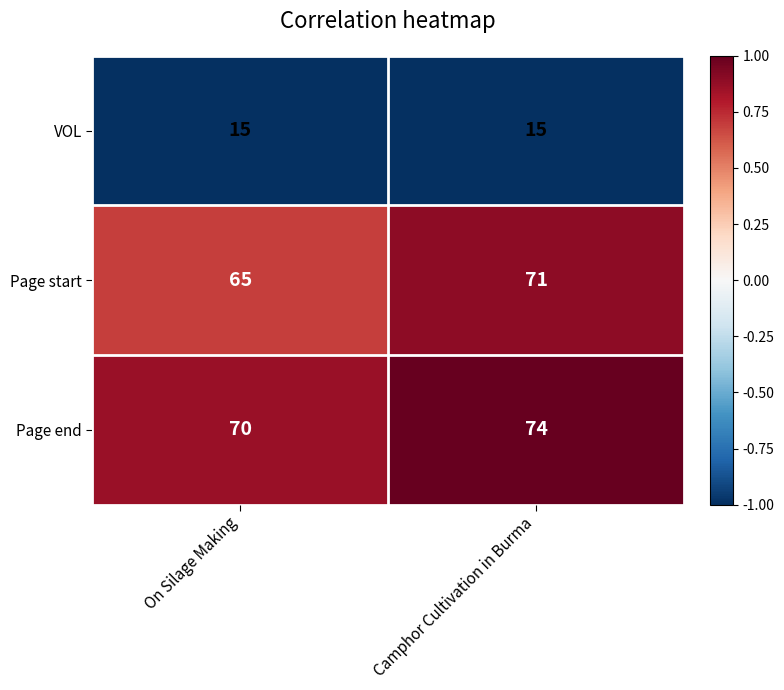

Reading left to right, what are all the values shown in this chart?

VOL: 15	15
Page start: 65	71
Page end: 70	74